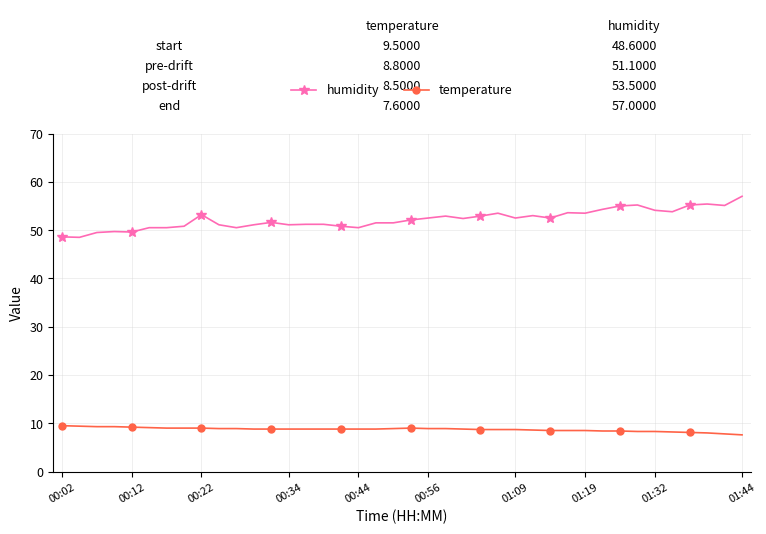

What is the difference between the maximum and second lowest values in the temperature series?

1.7